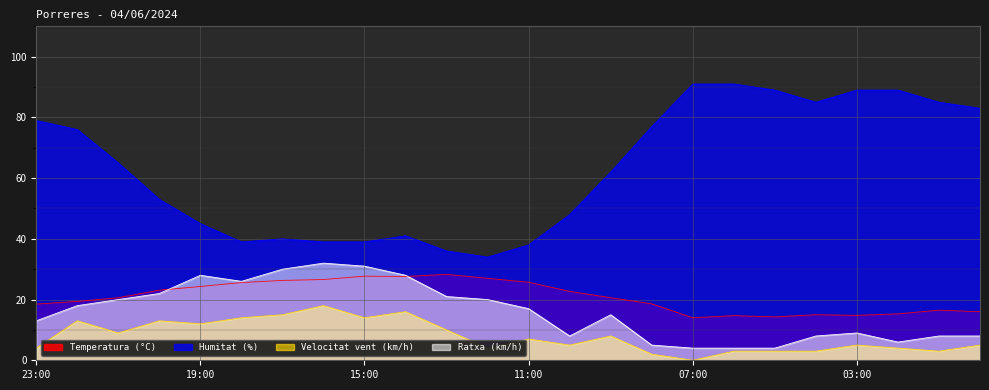

At which category does Temperatura (°C) reach its first local valley?

14:00